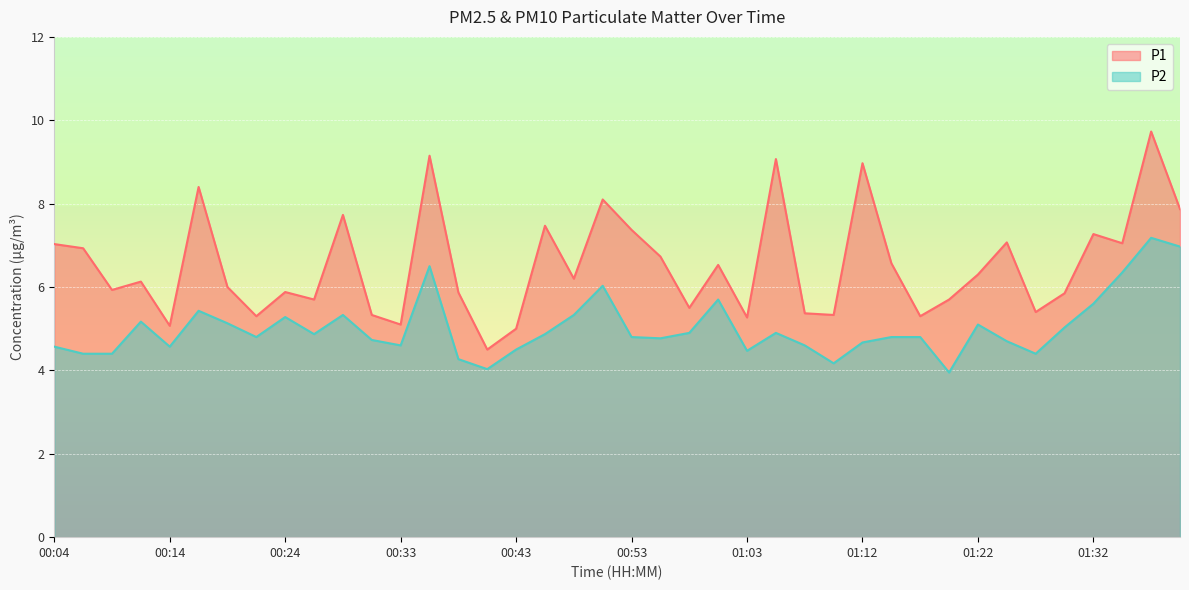

How many values in the P1 series are below 6?

18